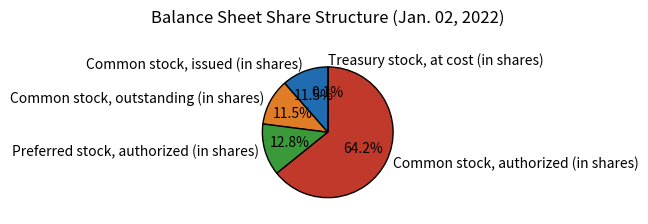

Is the sum of Common stock, issued (in shares) and Common stock, outstanding (in shares) greater than half?

No